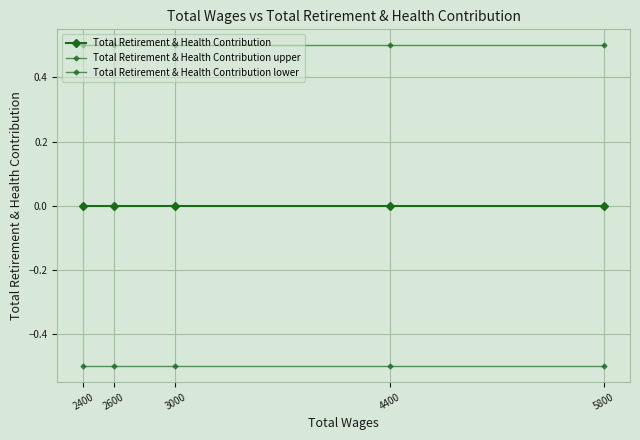

How many lines are shown in the chart?

3